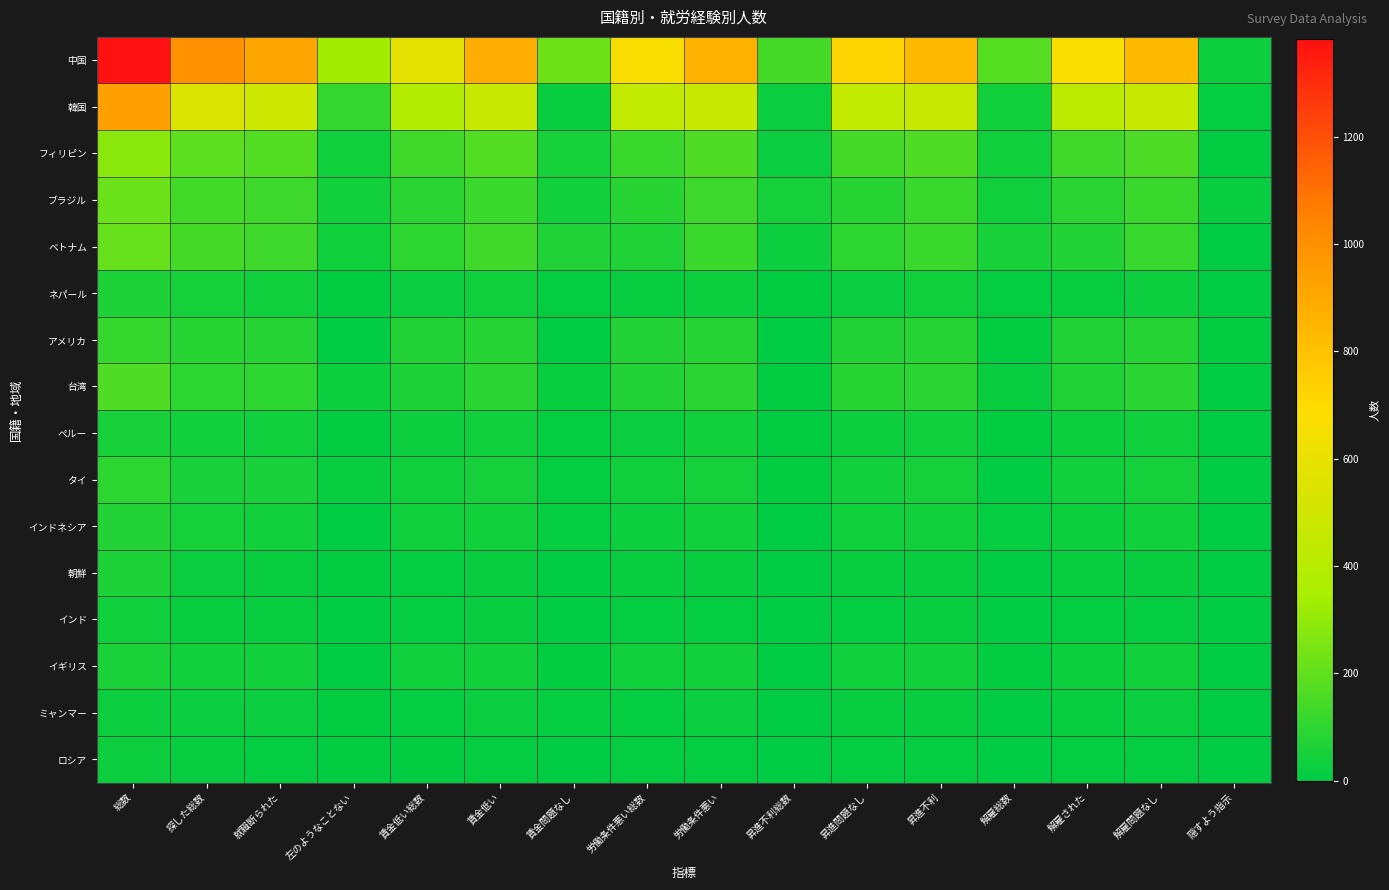

Rank the series at 隠すよう指示 from highest to lowest value.

中国, ブラジル, 韓国, フィリピン, アメリカ, ネパール, ベトナム, ペルー, ロシア, 台湾, イギリス, タイ, インドネシア, インド, ミャンマー, 朝鮮